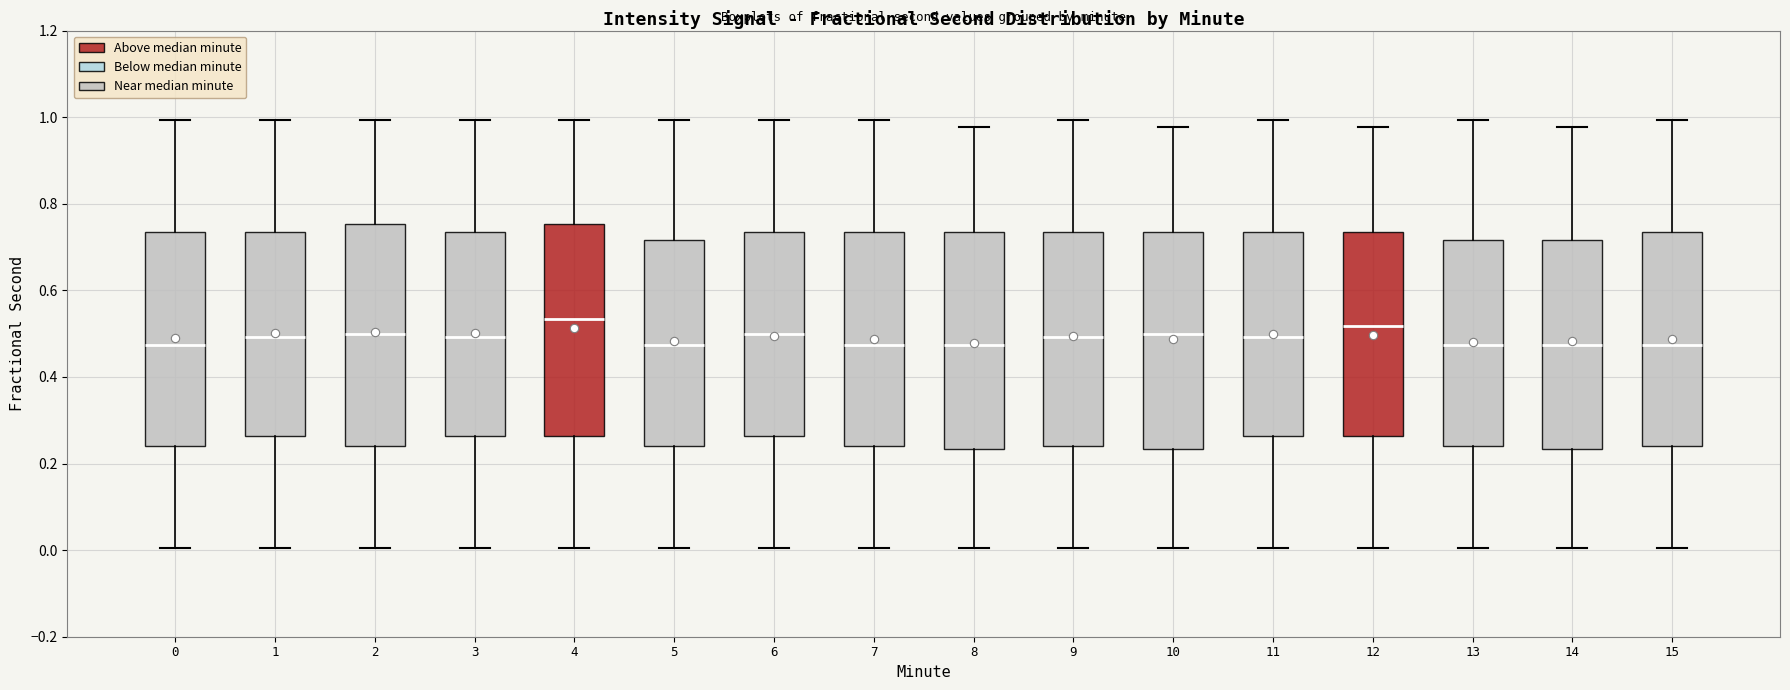

Reading left to right, transcribe this box plot: for each box, give where its median line is, the range the box spans, and where its two whiskers end, as read against the y-axis. The values are not printed on the chart, so give them approximately, as read against the axis.

0: median 0.48, box 0.24 to 0.74, whiskers 0.00 to 1.00
1: median 0.50, box 0.26 to 0.74, whiskers 0.00 to 1.00
2: median 0.50, box 0.24 to 0.76, whiskers 0.00 to 1.00
3: median 0.50, box 0.26 to 0.74, whiskers 0.00 to 1.00
4: median 0.54, box 0.26 to 0.76, whiskers 0.00 to 1.00
5: median 0.48, box 0.24 to 0.72, whiskers 0.00 to 1.00
6: median 0.50, box 0.26 to 0.74, whiskers 0.00 to 1.00
7: median 0.48, box 0.24 to 0.74, whiskers 0.00 to 1.00
8: median 0.48, box 0.24 to 0.74, whiskers 0.00 to 0.98
9: median 0.50, box 0.24 to 0.74, whiskers 0.00 to 1.00
10: median 0.50, box 0.24 to 0.74, whiskers 0.00 to 0.98
11: median 0.50, box 0.26 to 0.74, whiskers 0.00 to 1.00
12: median 0.52, box 0.26 to 0.74, whiskers 0.00 to 0.98
13: median 0.48, box 0.24 to 0.72, whiskers 0.00 to 1.00
14: median 0.48, box 0.24 to 0.72, whiskers 0.00 to 0.98
15: median 0.48, box 0.24 to 0.74, whiskers 0.00 to 1.00